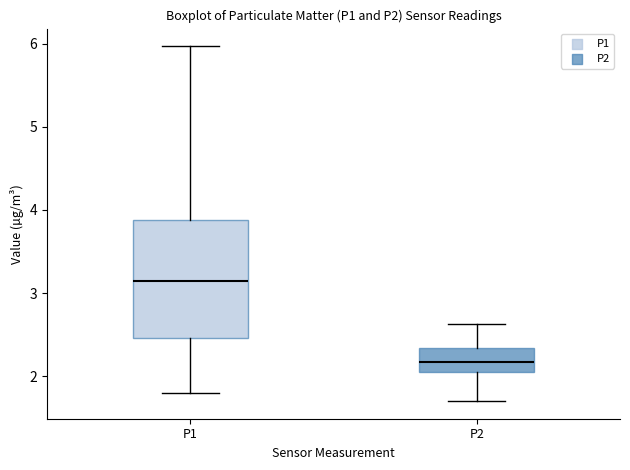

Which box is the tallest, from its lower edge to its upper edge?

P1